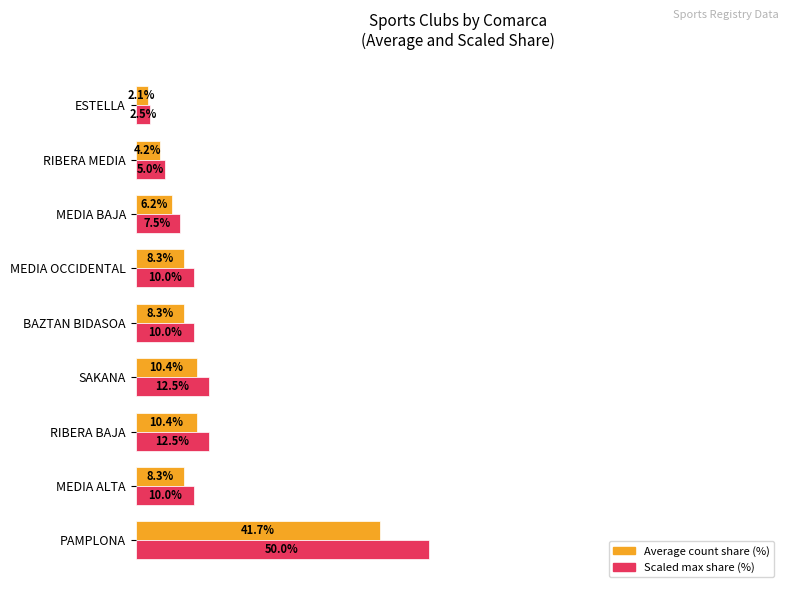

At which category does the chart reach its minimum across all series?

ESTELLA